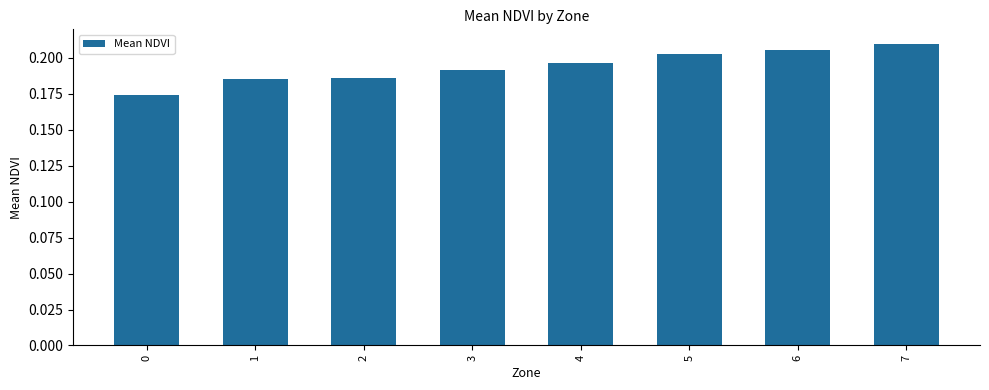

What is the sum of the values at 1 and 6?

0.4